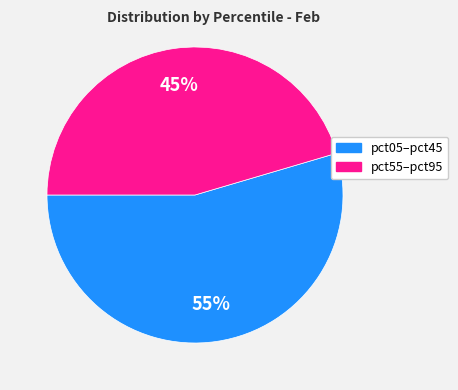

Count the number of slices in the pie.

2